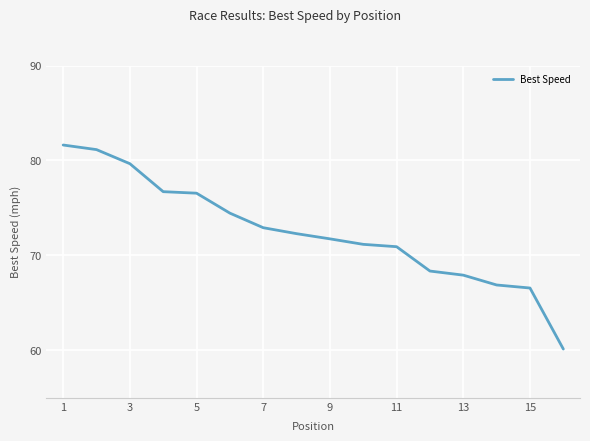

What is the difference between the maximum and minimum values?

21.5